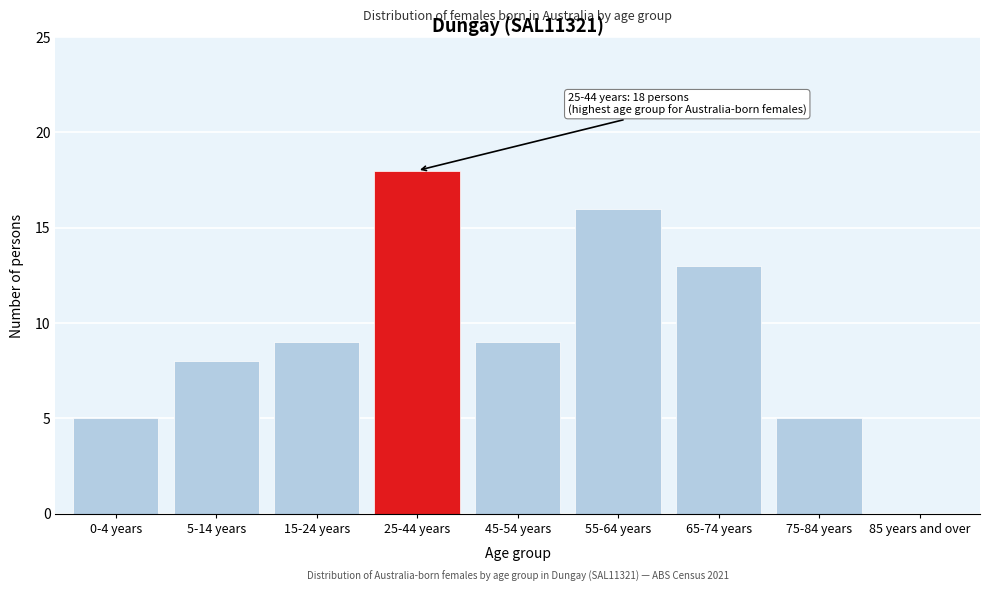

Reading left to right, what are all the values shown in this chart?

0-4 years=5	5-14 years=8	15-24 years=9	25-44 years=18	45-54 years=9	55-64 years=16	65-74 years=13	75-84 years=5	85 years and over=0